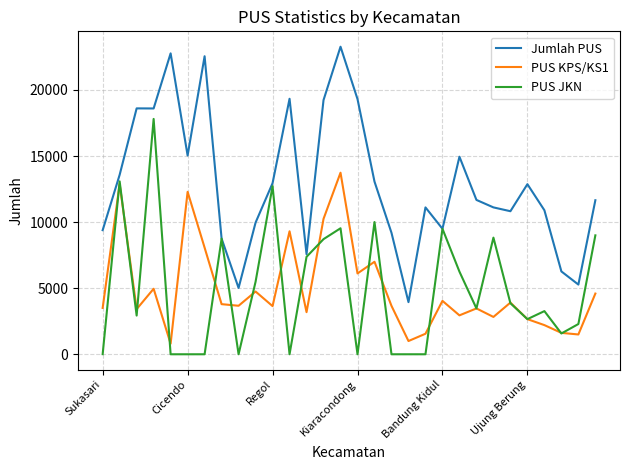

True or false: Jumlah PUS and PUS KPS/KS1 intersect in this chart.

False